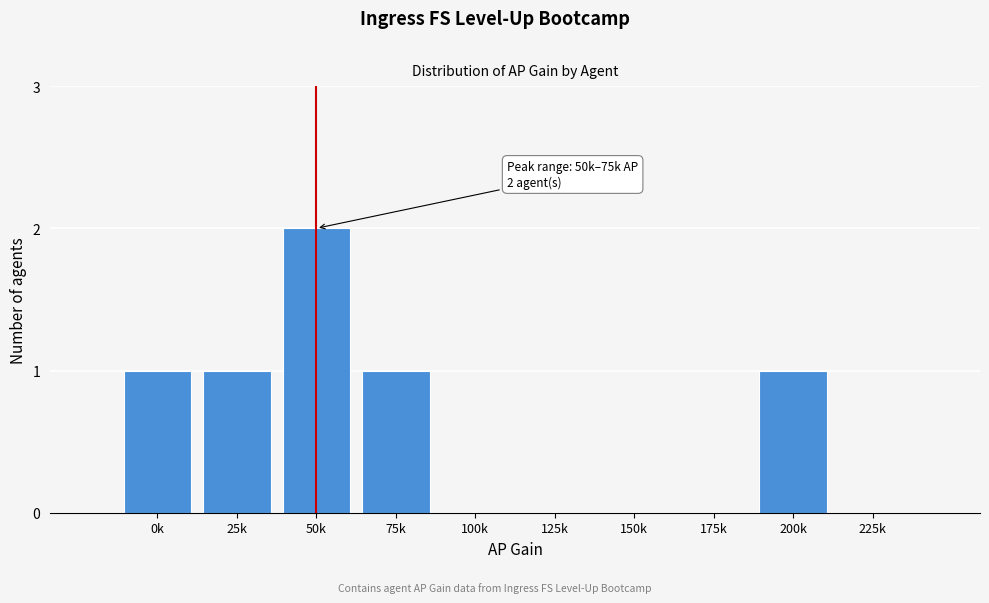

Reading left to right, transcribe all the data shown in this chart.

0k=1	25k=1	50k=2	75k=1	100k=0	125k=0	150k=0	175k=0	200k=1	225k=0